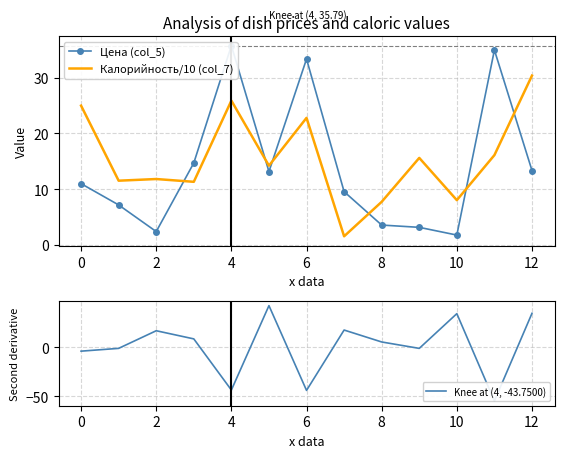

At 2, list the series in order from smallest to largest.

Цена (col_5), Калорийность/10 (col_7), Knee at (4, -43.7500)